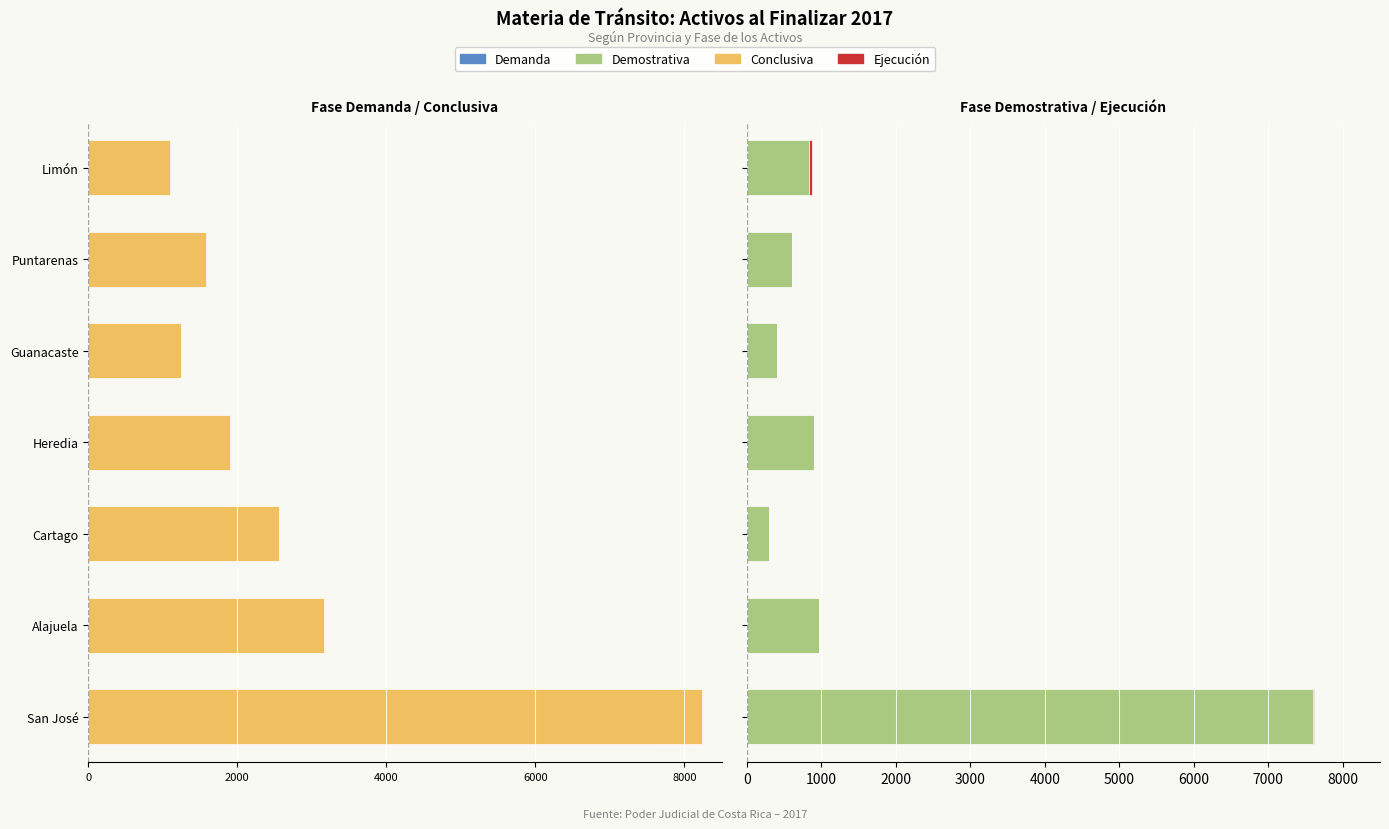

At how many categories does at least one series exceed 5728?

1